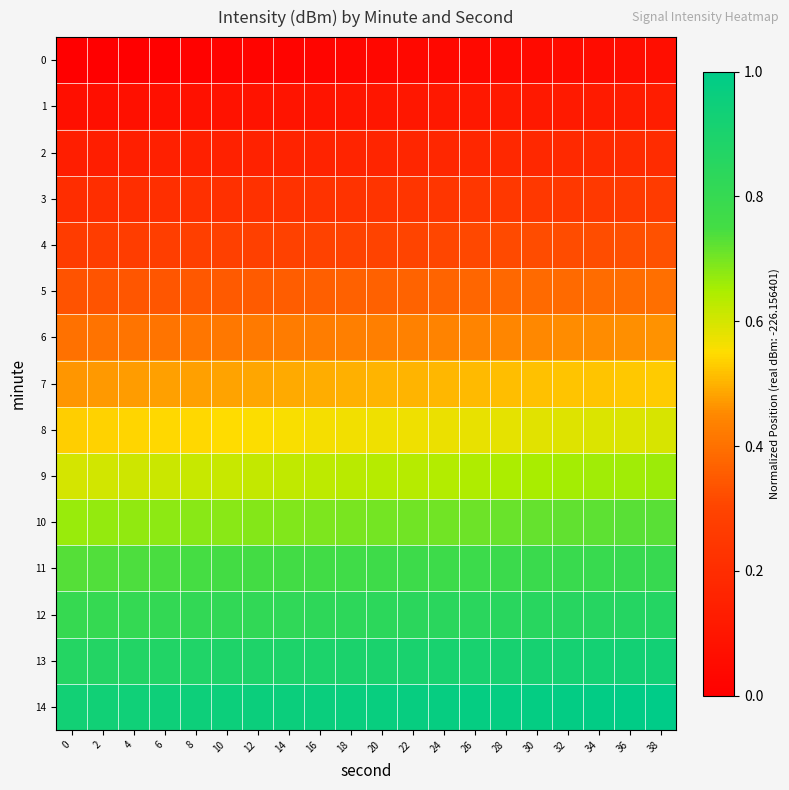

Reading right to left, extract all data points from this chart.

0: 38=0.1	36=0.1	34=0.1	32=0.1	30=0.1	28=0.0	26=0.0	24=0.0	22=0.0	20=0.0	18=0.0	16=0.0	14=0.0	12=0.0	10=0.0	8=0.0	6=0.0	4=0.0	2=0.0	0=0.0
1: 38=0.1	36=0.1	34=0.1	32=0.1	30=0.1	28=0.1	26=0.1	24=0.1	22=0.1	20=0.1	18=0.1	16=0.1	14=0.1	12=0.1	10=0.1	8=0.1	6=0.1	4=0.1	2=0.1	0=0.1
2: 38=0.2	36=0.2	34=0.2	32=0.2	30=0.2	28=0.2	26=0.2	24=0.2	22=0.2	20=0.2	18=0.2	16=0.2	14=0.2	12=0.2	10=0.1	8=0.1	6=0.1	4=0.1	2=0.1	0=0.1
3: 38=0.3	36=0.3	34=0.3	32=0.3	30=0.2	28=0.2	26=0.2	24=0.2	22=0.2	20=0.2	18=0.2	16=0.2	14=0.2	12=0.2	10=0.2	8=0.2	6=0.2	4=0.2	2=0.2	0=0.2
4: 38=0.3	36=0.3	34=0.3	32=0.3	30=0.3	28=0.3	26=0.3	24=0.3	22=0.3	20=0.3	18=0.3	16=0.3	14=0.3	12=0.3	10=0.3	8=0.3	6=0.3	4=0.3	2=0.3	0=0.3
5: 38=0.4	36=0.4	34=0.4	32=0.4	30=0.4	28=0.4	26=0.4	24=0.4	22=0.4	20=0.4	18=0.4	16=0.4	14=0.4	12=0.4	10=0.3	8=0.3	6=0.3	4=0.3	2=0.3	0=0.3
6: 38=0.5	36=0.5	34=0.5	32=0.5	30=0.5	28=0.4	26=0.4	24=0.4	22=0.4	20=0.4	18=0.4	16=0.4	14=0.4	12=0.4	10=0.4	8=0.4	6=0.4	4=0.4	2=0.4	0=0.4
7: 38=0.5	36=0.5	34=0.5	32=0.5	30=0.5	28=0.5	26=0.5	24=0.5	22=0.5	20=0.5	18=0.5	16=0.5	14=0.5	12=0.5	10=0.5	8=0.5	6=0.5	4=0.5	2=0.5	0=0.5
8: 38=0.6	36=0.6	34=0.6	32=0.6	30=0.6	28=0.6	26=0.6	24=0.6	22=0.6	20=0.6	18=0.6	16=0.6	14=0.6	12=0.6	10=0.6	8=0.5	6=0.5	4=0.5	2=0.5	0=0.5
9: 38=0.7	36=0.7	34=0.7	32=0.7	30=0.7	28=0.6	26=0.6	24=0.6	22=0.6	20=0.6	18=0.6	16=0.6	14=0.6	12=0.6	10=0.6	8=0.6	6=0.6	4=0.6	2=0.6	0=0.6
10: 38=0.7	36=0.7	34=0.7	32=0.7	30=0.7	28=0.7	26=0.7	24=0.7	22=0.7	20=0.7	18=0.7	16=0.7	14=0.7	12=0.7	10=0.7	8=0.7	6=0.7	4=0.7	2=0.7	0=0.7
11: 38=0.8	36=0.8	34=0.8	32=0.8	30=0.8	28=0.8	26=0.8	24=0.8	22=0.8	20=0.8	18=0.8	16=0.8	14=0.8	12=0.8	10=0.8	8=0.7	6=0.7	4=0.7	2=0.7	0=0.7
12: 38=0.9	36=0.9	34=0.9	32=0.9	30=0.8	28=0.8	26=0.8	24=0.8	22=0.8	20=0.8	18=0.8	16=0.8	14=0.8	12=0.8	10=0.8	8=0.8	6=0.8	4=0.8	2=0.8	0=0.8
13: 38=0.9	36=0.9	34=0.9	32=0.9	30=0.9	28=0.9	26=0.9	24=0.9	22=0.9	20=0.9	18=0.9	16=0.9	14=0.9	12=0.9	10=0.9	8=0.9	6=0.9	4=0.9	2=0.9	0=0.9
14: 38=1.0	36=1.0	34=1.0	32=1.0	30=1.0	28=1.0	26=1.0	24=1.0	22=1.0	20=1.0	18=1.0	16=1.0	14=1.0	12=1.0	10=0.9	8=0.9	6=0.9	4=0.9	2=0.9	0=0.9